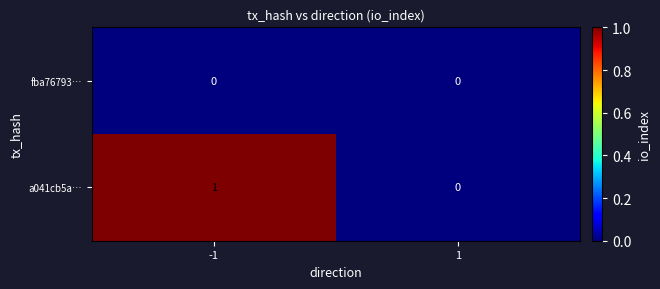

Which series has the widest spread of values?

a041cb5a…